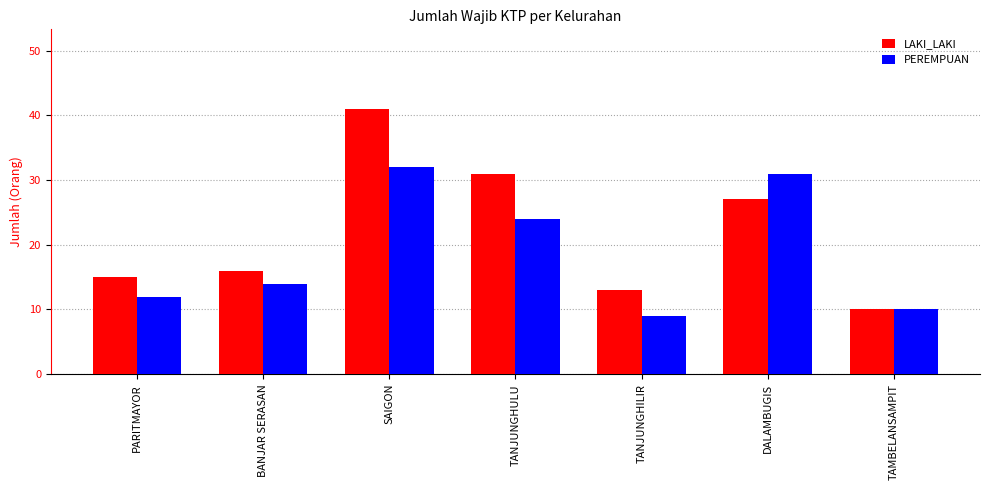

At which label does LAKI_LAKI reach its peak?

SAIGON